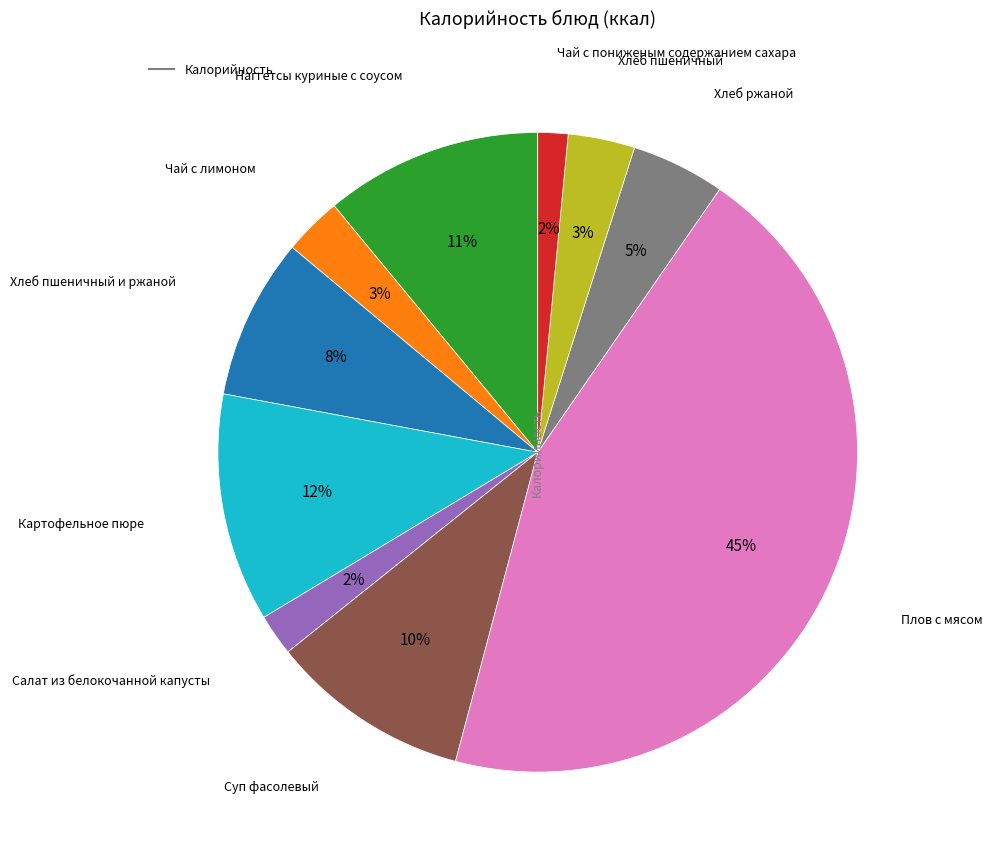

Is there any slice that represents more than half of the pie?

No